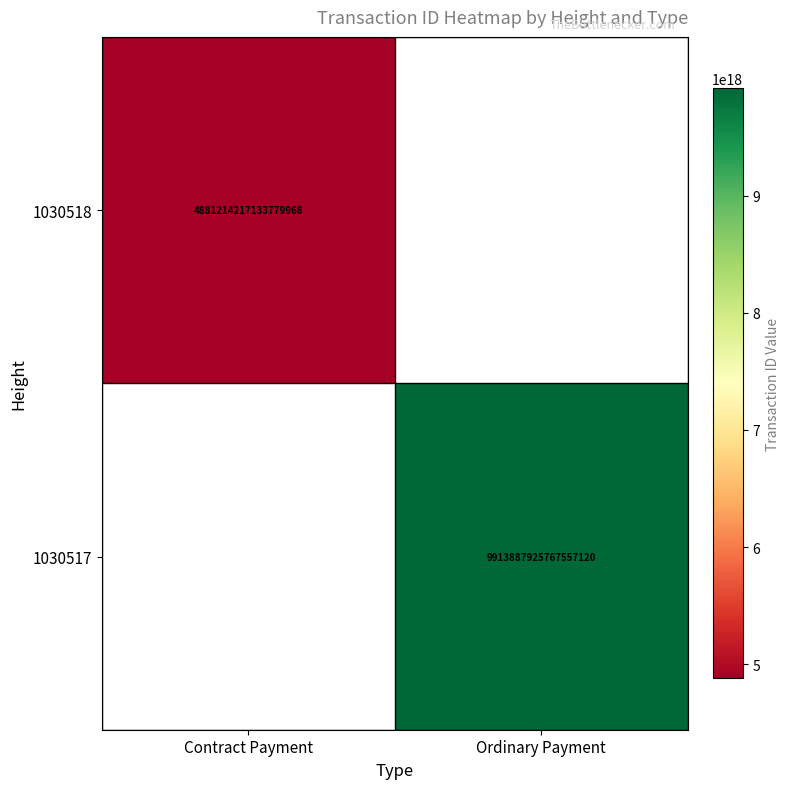

The value of 1030517 at Ordinary Payment is 9913887925767557120. True or false?

True